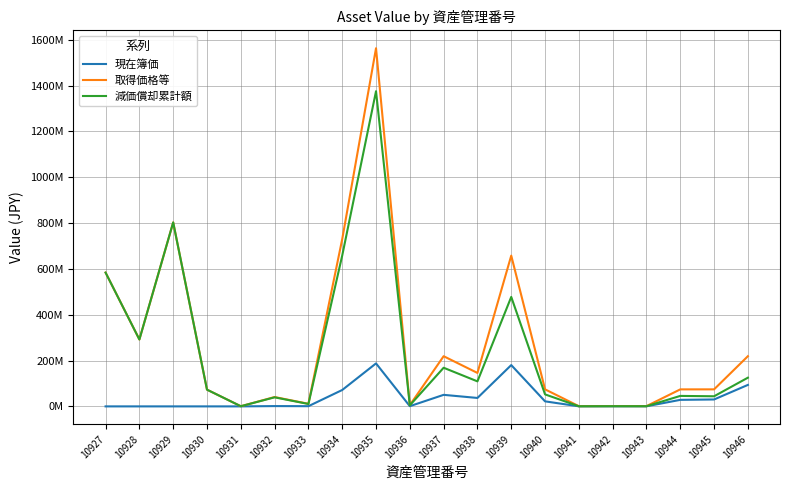

True or false: 減価償却累計額 and 現在簿価 intersect in this chart.

False